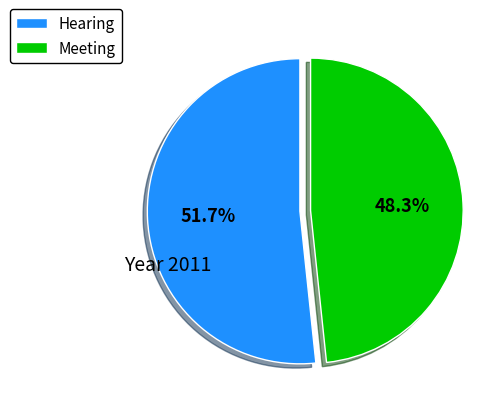

Between Hearing and Meeting, which is larger?

Hearing